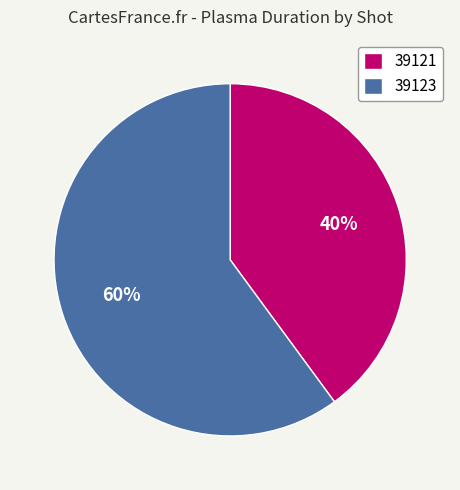

The 39121 slice represents 48% of the pie. True or false?

False